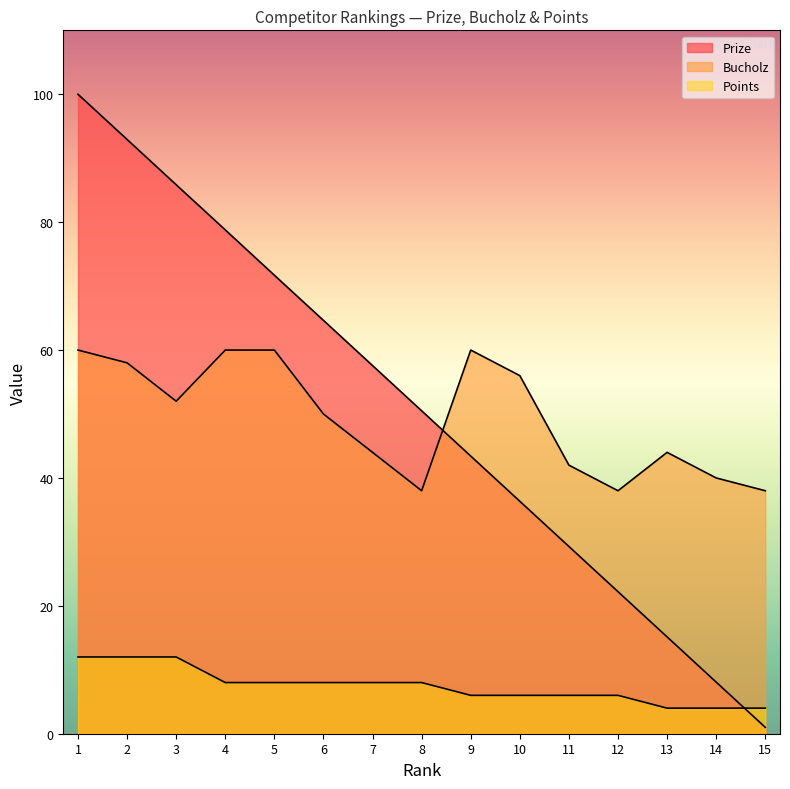

Which series ends up on top after the final intersection of Bucholz and Prize?

Bucholz